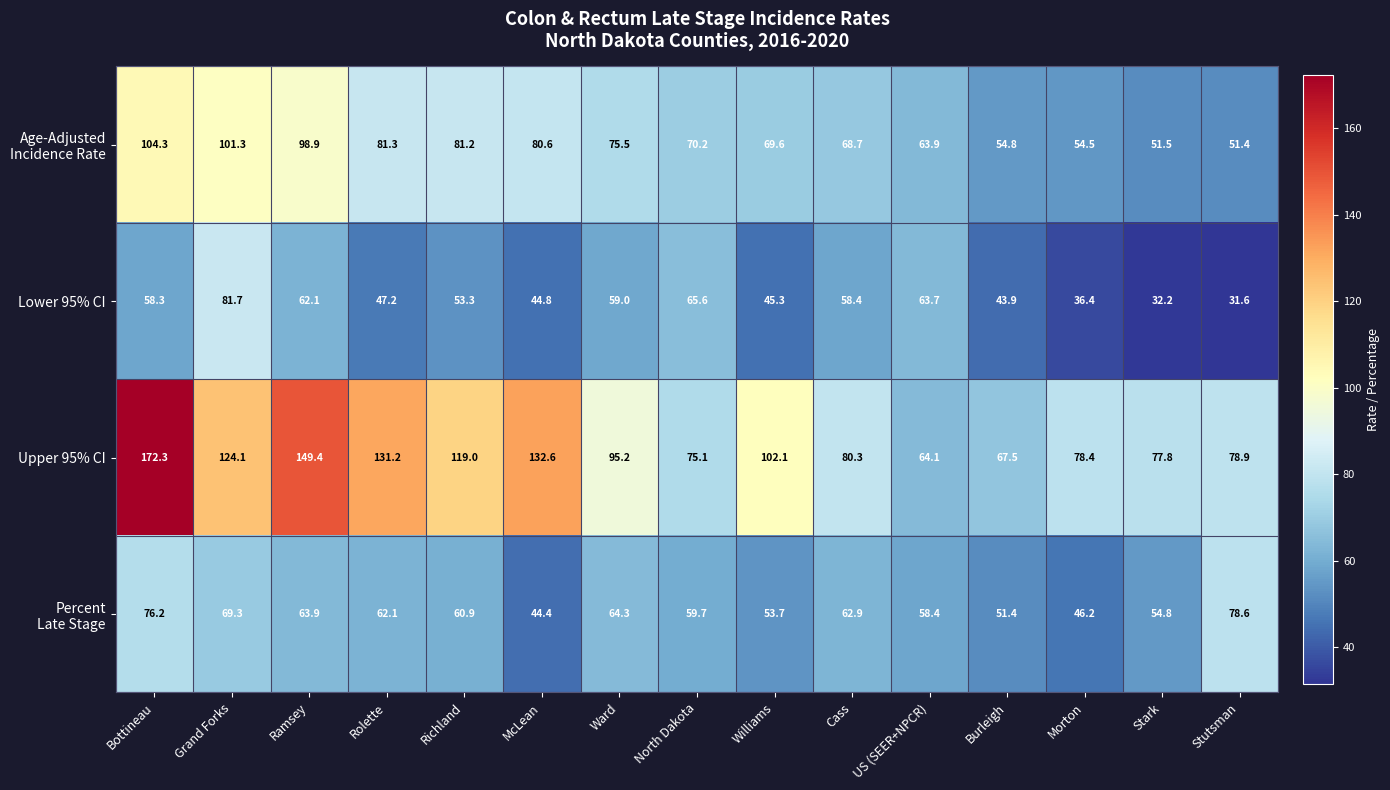

Where does the Upper 95% CI series first go above 95?

Bottineau